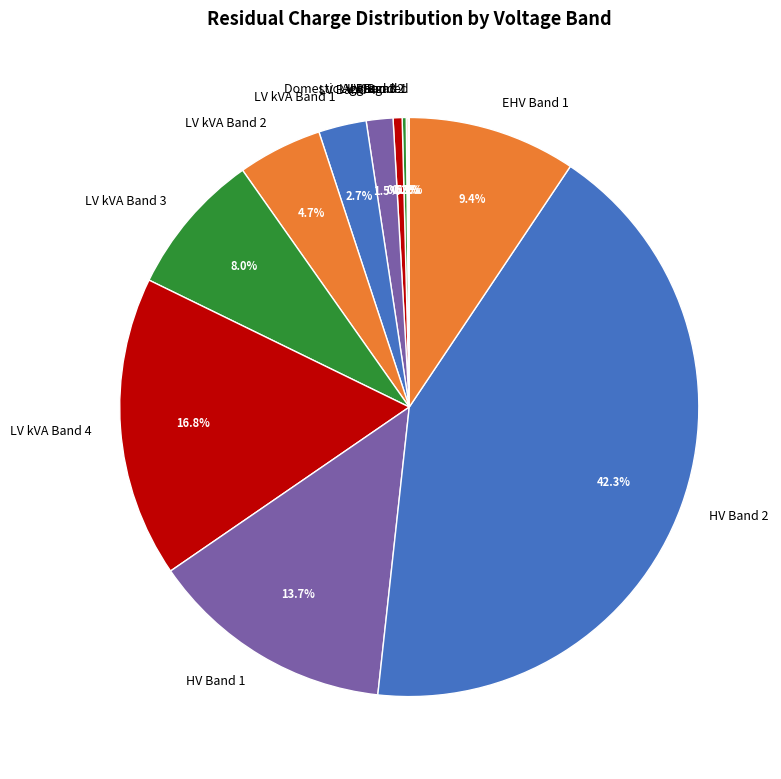

Approximately how many times larger is the value at LV kVA Band 1 compared to HV Band 2?

0.1